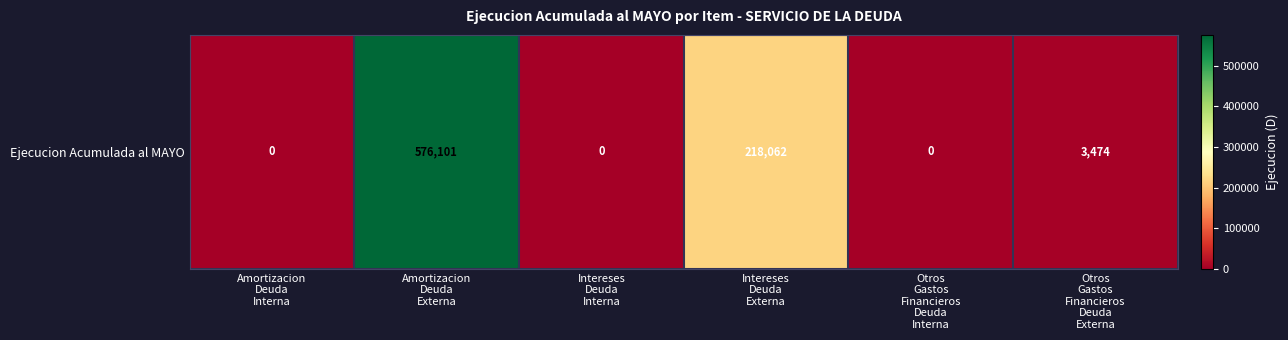

Between Intereses
Deuda
Interna and Amortizacion
Deuda
Interna, which is larger?

Intereses
Deuda
Interna